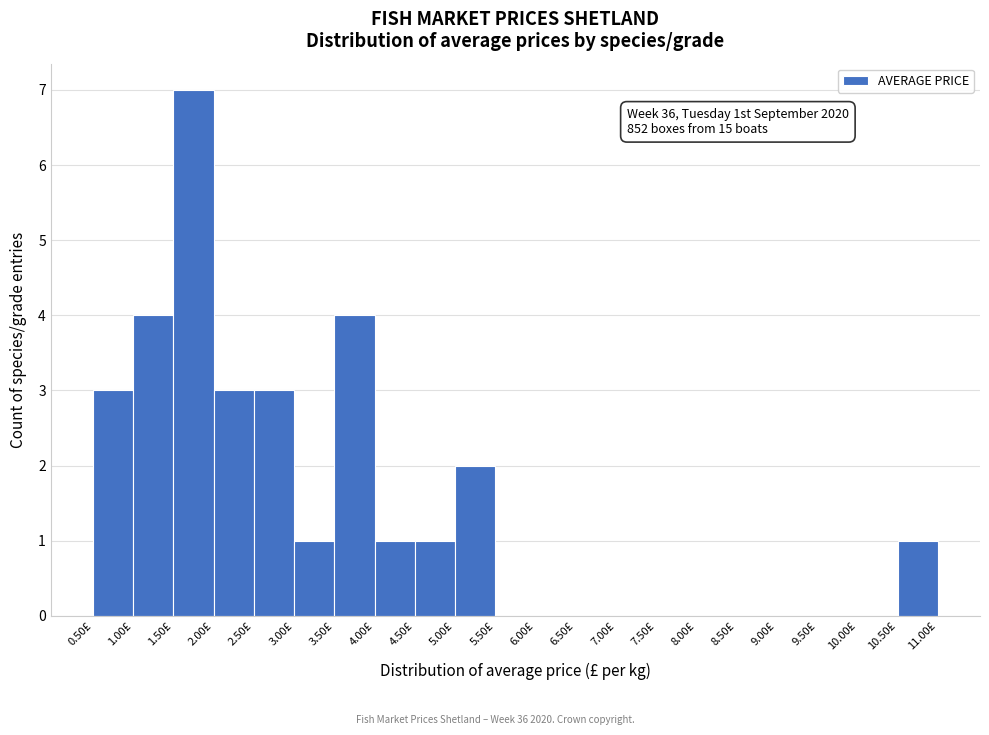

Over which range of the x-axis is the bar tallest?

1.5 to 2.0